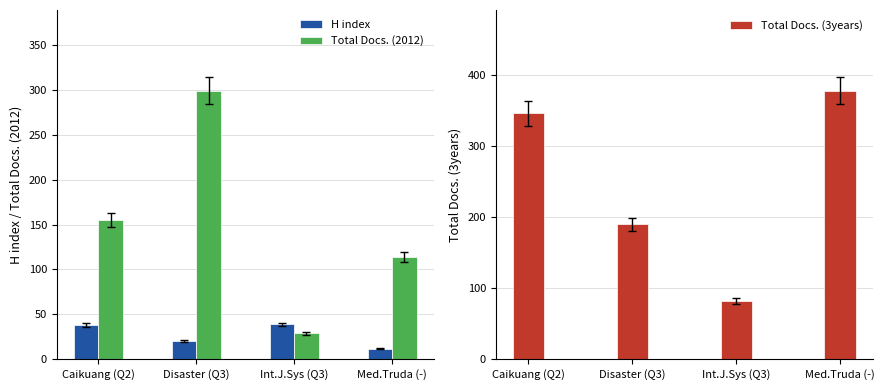

The value of Total Docs. (3years) at Int.J.Sys (Q3) is 82. True or false?

True